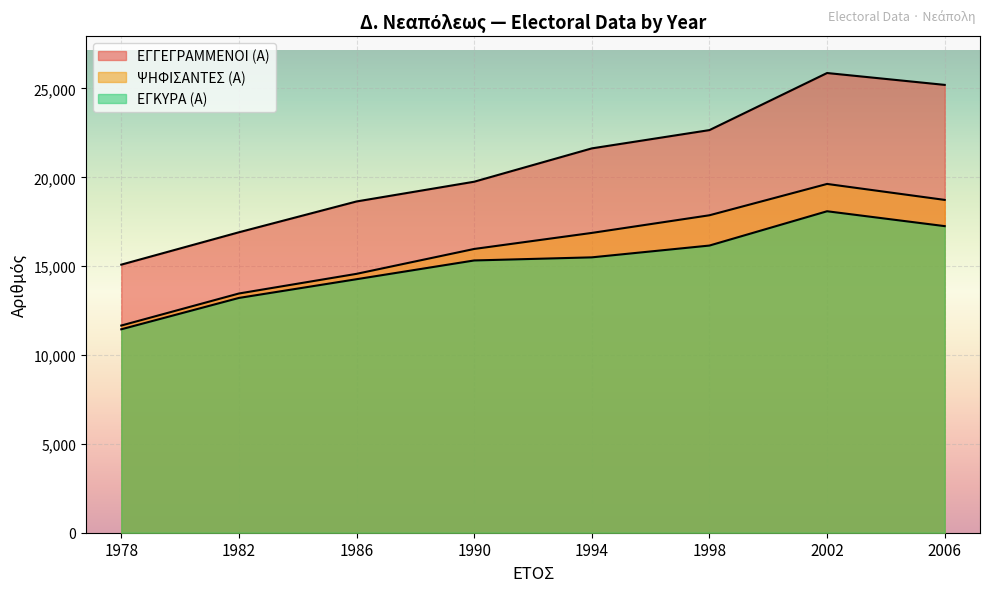

What is the greatest value displayed?

25869